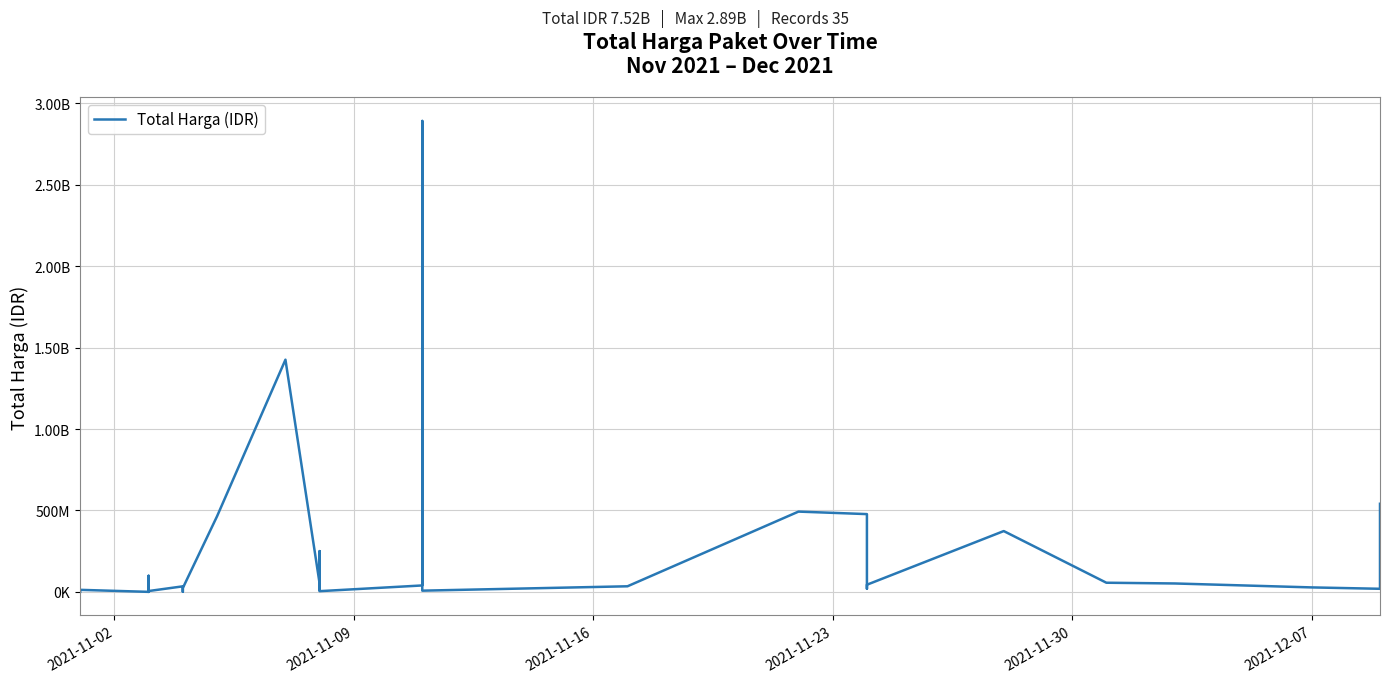

What is the minimum value shown in the chart?

78000